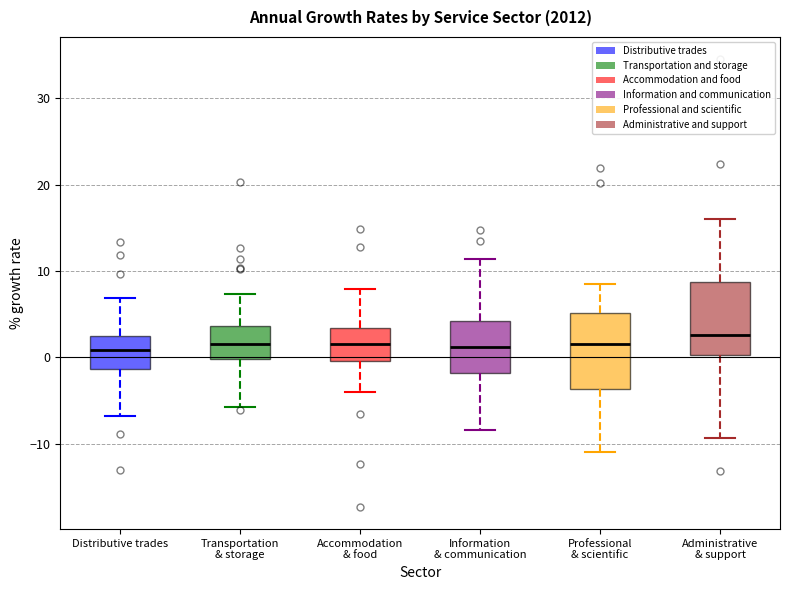

Where does the upper whisker of the box for Professional & scientific end on the y-axis? The values are not printed on the chart, so give them approximately, as read against the axis.

9